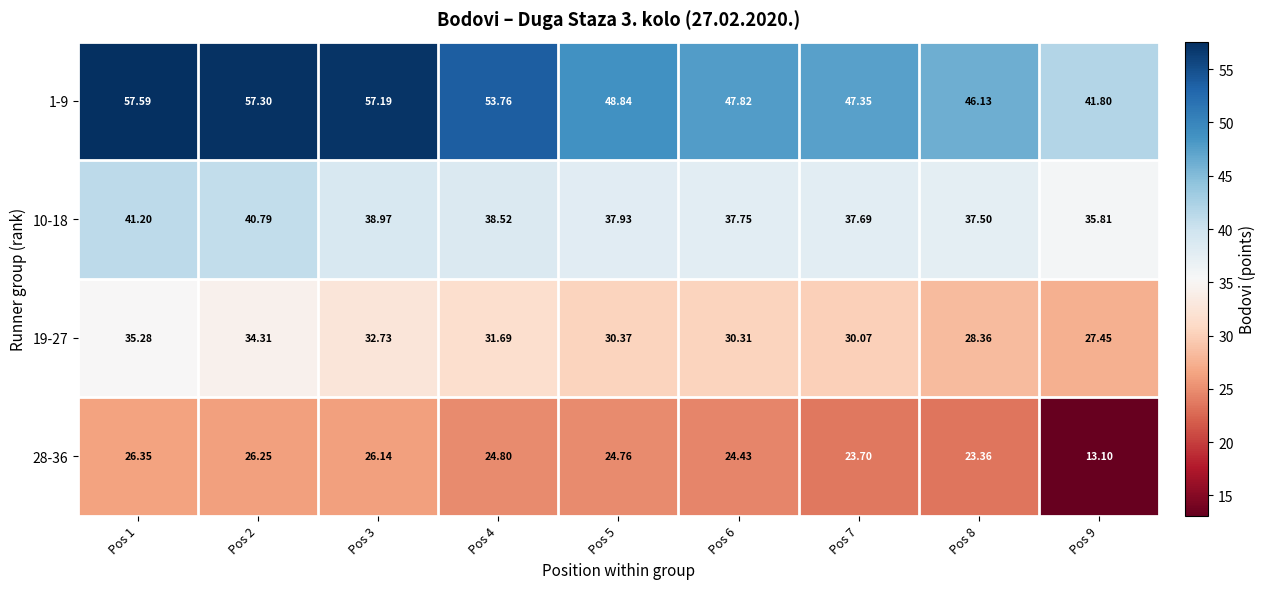

Is the value of 28-36 at Pos 3 greater than the value of 19-27 at Pos 7?

No